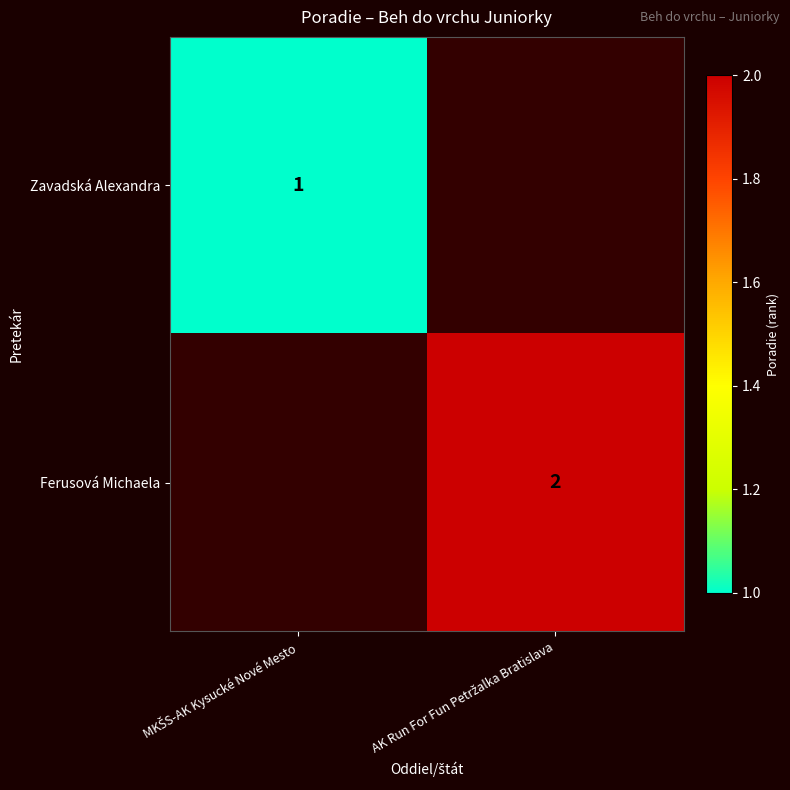

At MKŠS-AK Kysucké Nové Mesto, list the series in order from largest to smallest.

Zavadská Alexandra, Ferusová Michaela